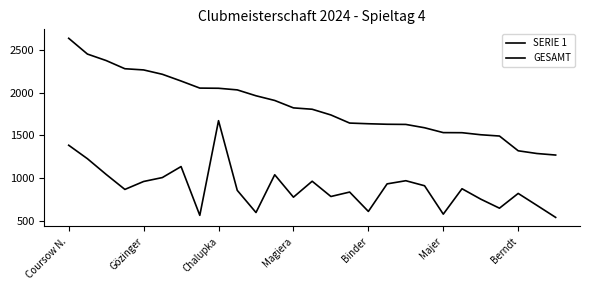

What is the value of the GESAMT point at the 26th from the left?

1288